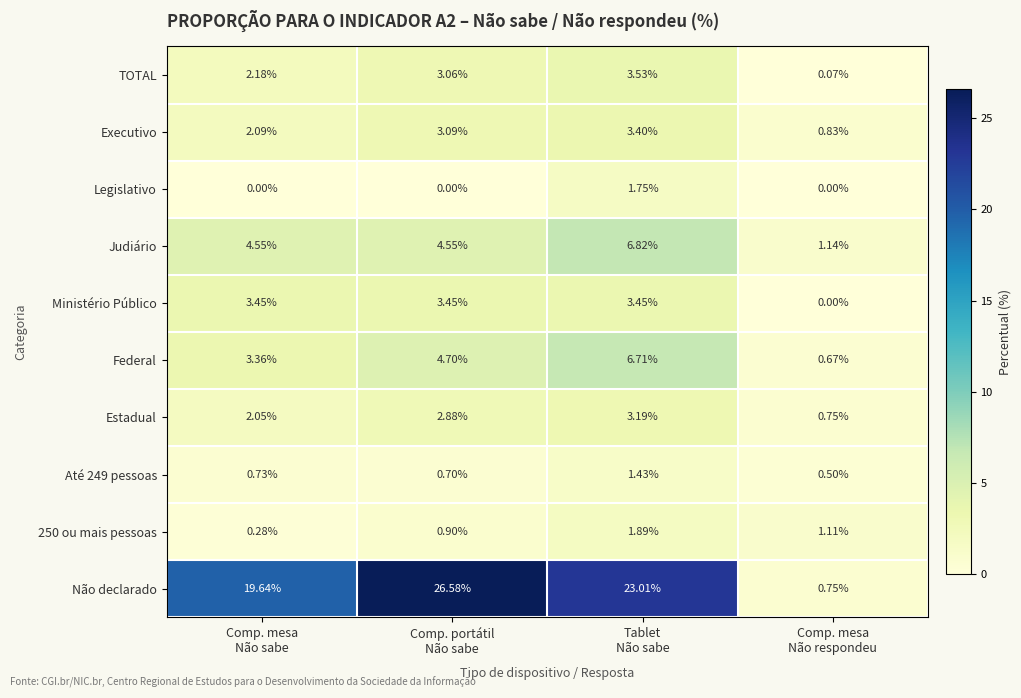

Which series has the widest spread of values?

Não declarado